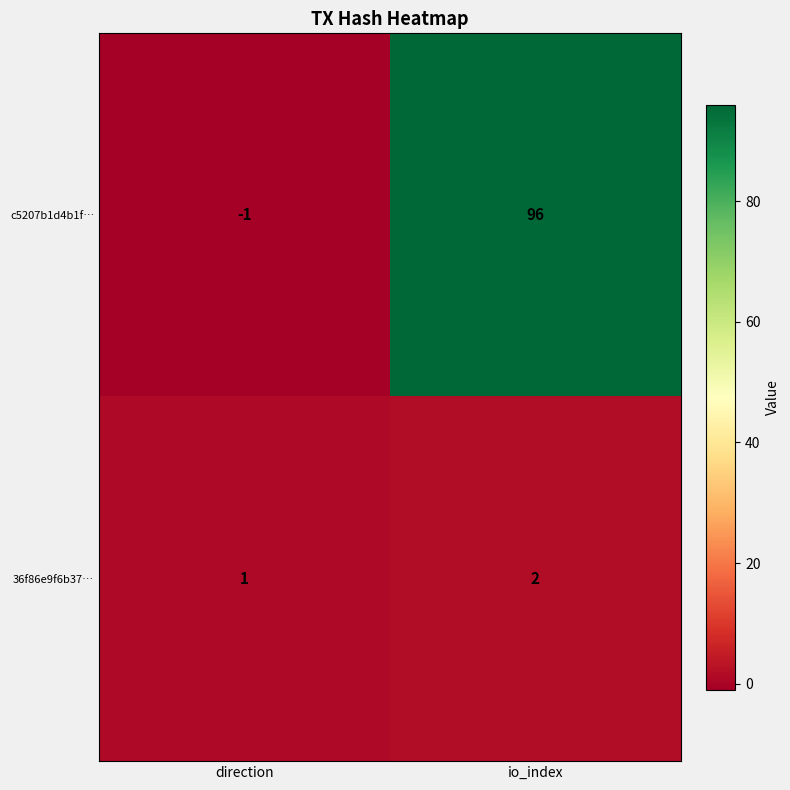

How many data points does each series have?

2